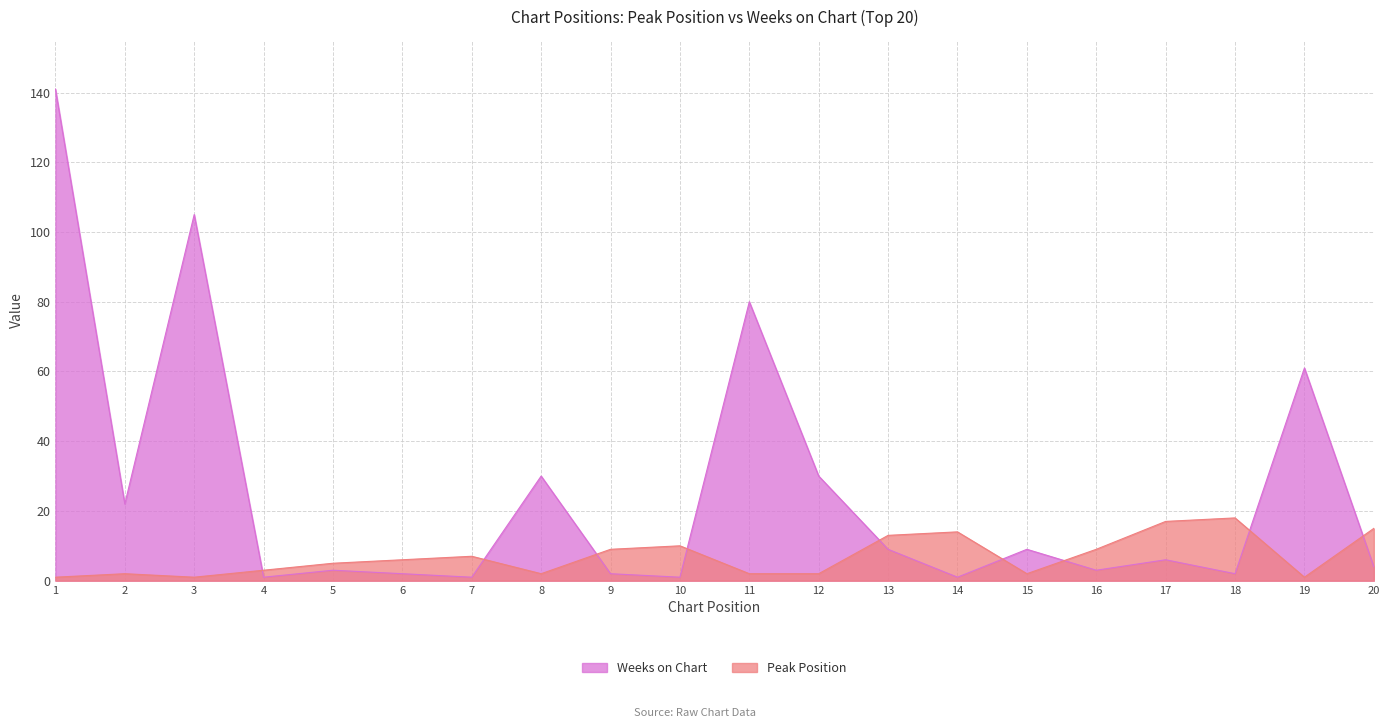

At which category does Weeks on Chart reach its first local peak?

3